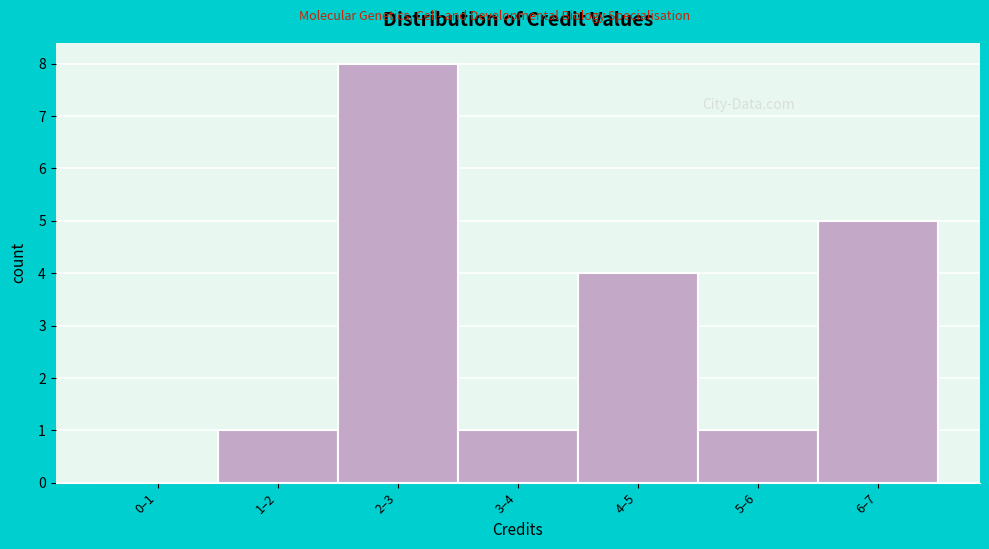

Reading left to right, what are all the values shown in this chart?

0–1=0	1–2=1	2–3=8	3–4=1	4–5=4	5–6=1	6–7=5